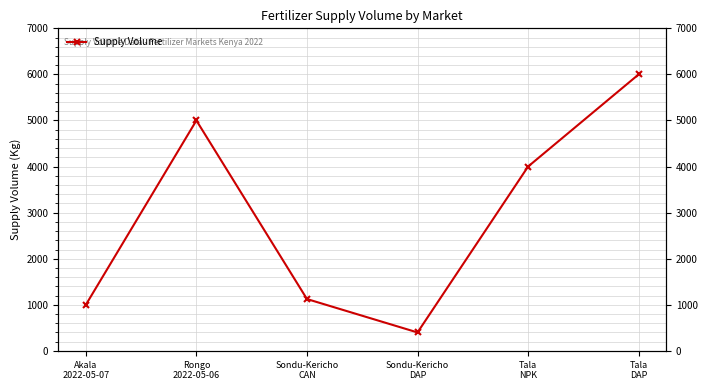

Count the number of values greater than 4000.

2